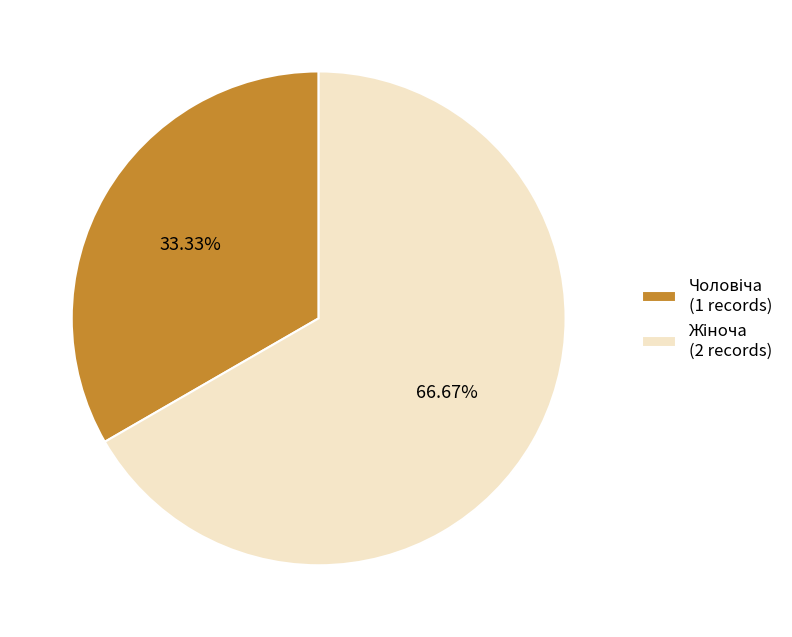

Is there a majority slice in this chart?

Yes